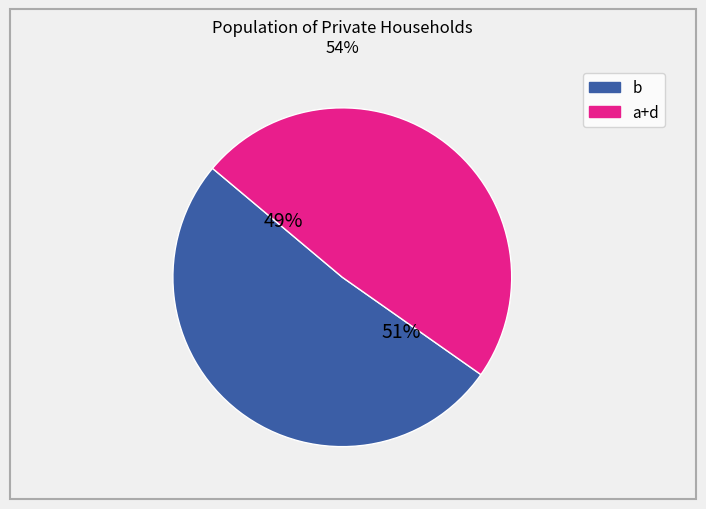

To the nearest percent, what is the average slice percentage?

50%